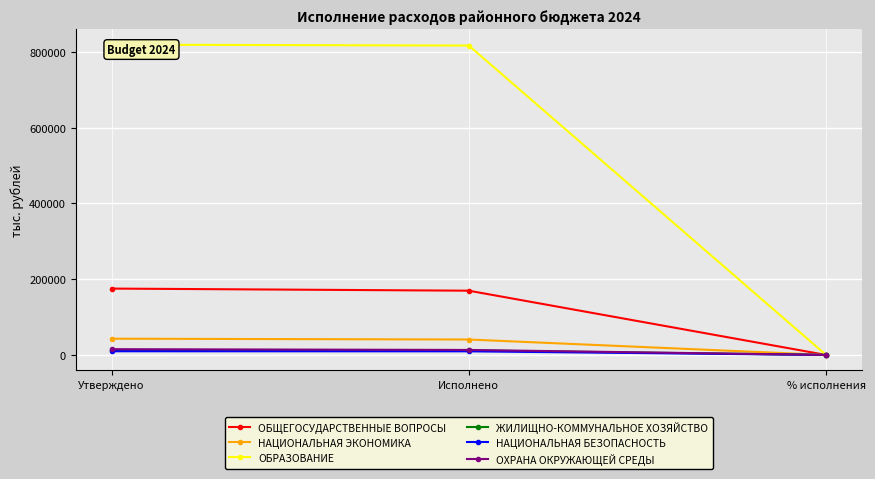

Reading left to right, list all the values displayed in this chart.

ОБЩЕГОСУДАРСТВЕННЫЕ ВОПРОСЫ: Утверждено=175250.9	Исполнено=169678.3	% исполнения=96.8
НАЦИОНАЛЬНАЯ ЭКОНОМИКА: Утверждено=42975.9	Исполнено=40848.1	% исполнения=95.0
ОБРАЗОВАНИЕ: Утверждено=819042.3	Исполнено=816710.3	% исполнения=99.7
ЖИЛИЩНО-КОММУНАЛЬНОЕ ХОЗЯЙСТВО: Утверждено=12096.1	Исполнено=12048.2	% исполнения=99.6
НАЦИОНАЛЬНАЯ БЕЗОПАСНОСТЬ: Утверждено=9838.1	Исполнено=9648.3	% исполнения=98.1
ОХРАНА ОКРУЖАЮЩЕЙ СРЕДЫ: Утверждено=15309.2	Исполнено=13276.5	% исполнения=86.7